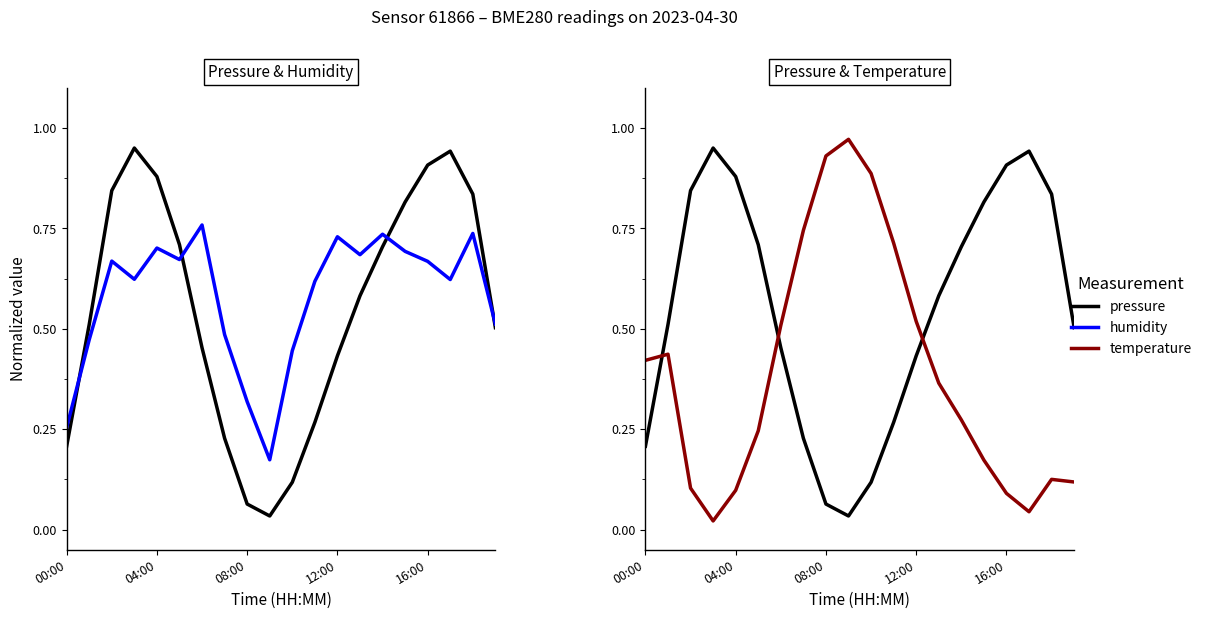

In humidity, how many points are lower than both neighbors (excluding endpoints)?

5